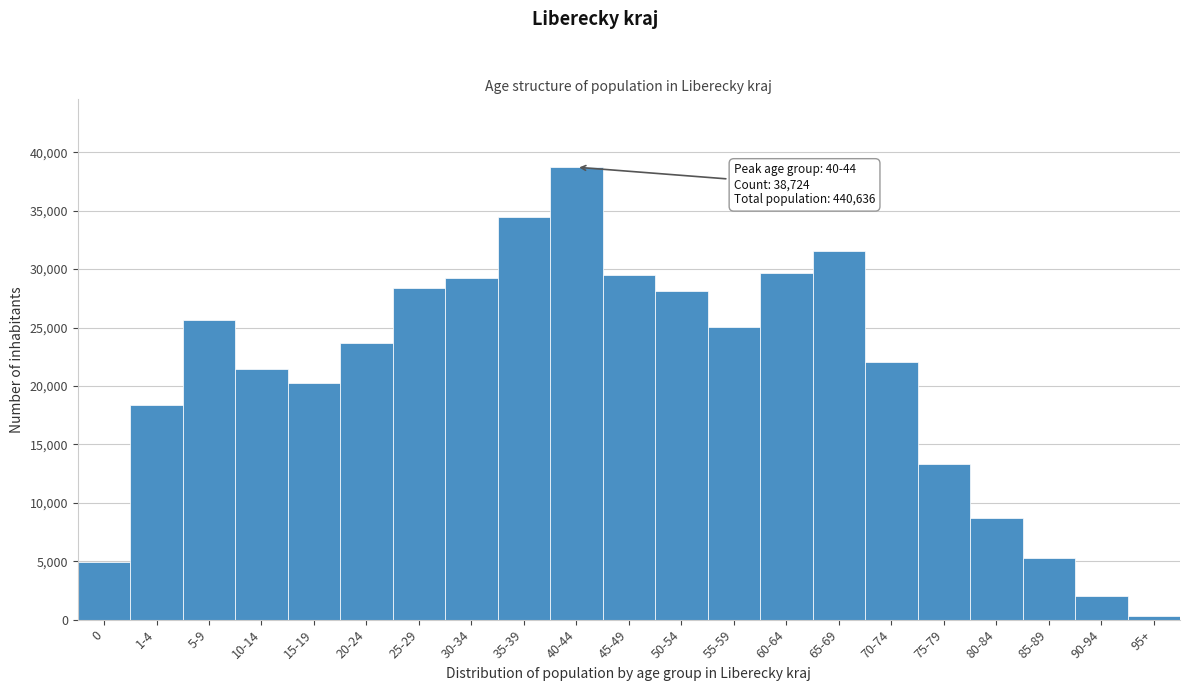

What is the label of the 12th bar from the right?

40-44